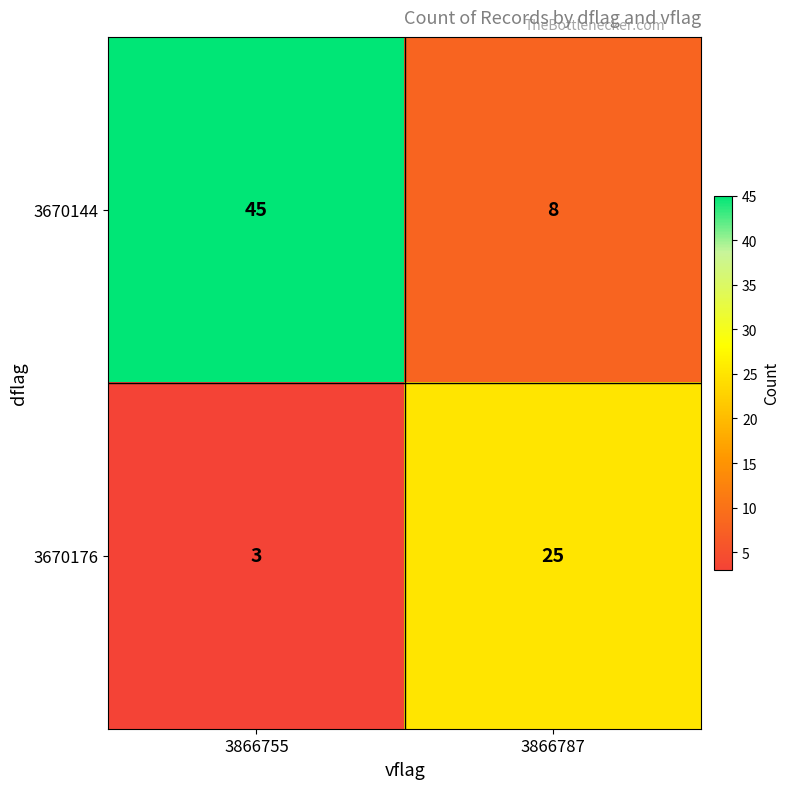

What is the greatest value displayed?

45